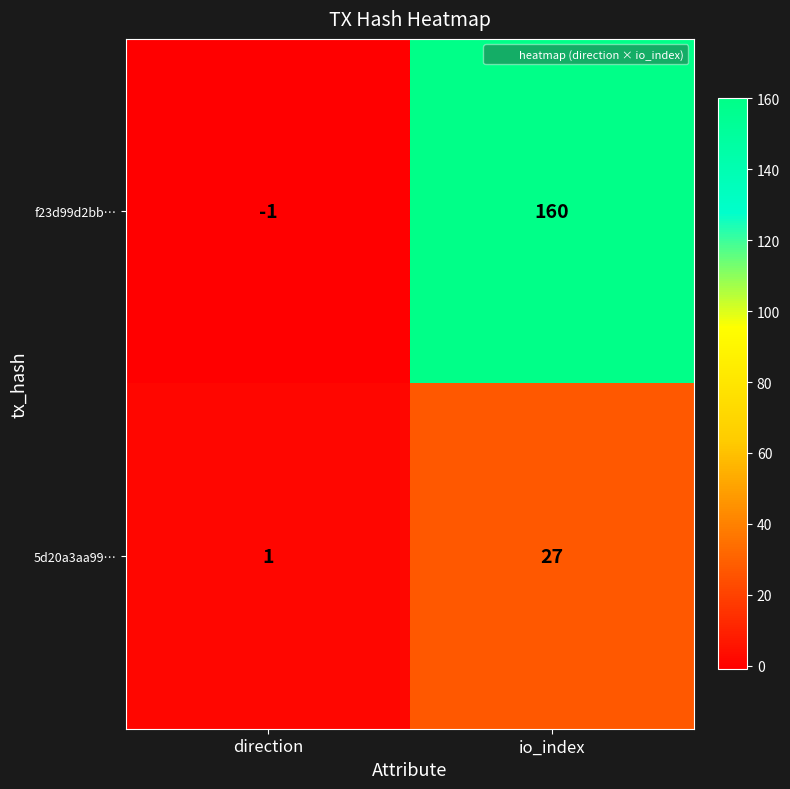

Reading left to right, what are all the values shown in this chart?

f23d99d2bb…: direction=-1	io_index=160
5d20a3aa99…: direction=1	io_index=27